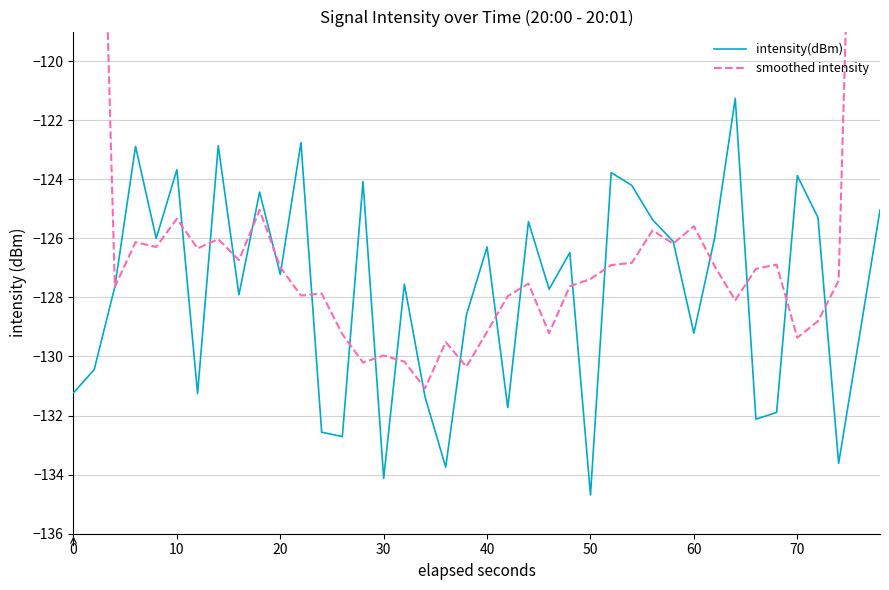

Is it true that intensity(dBm) equals -34.8 at 60?

False